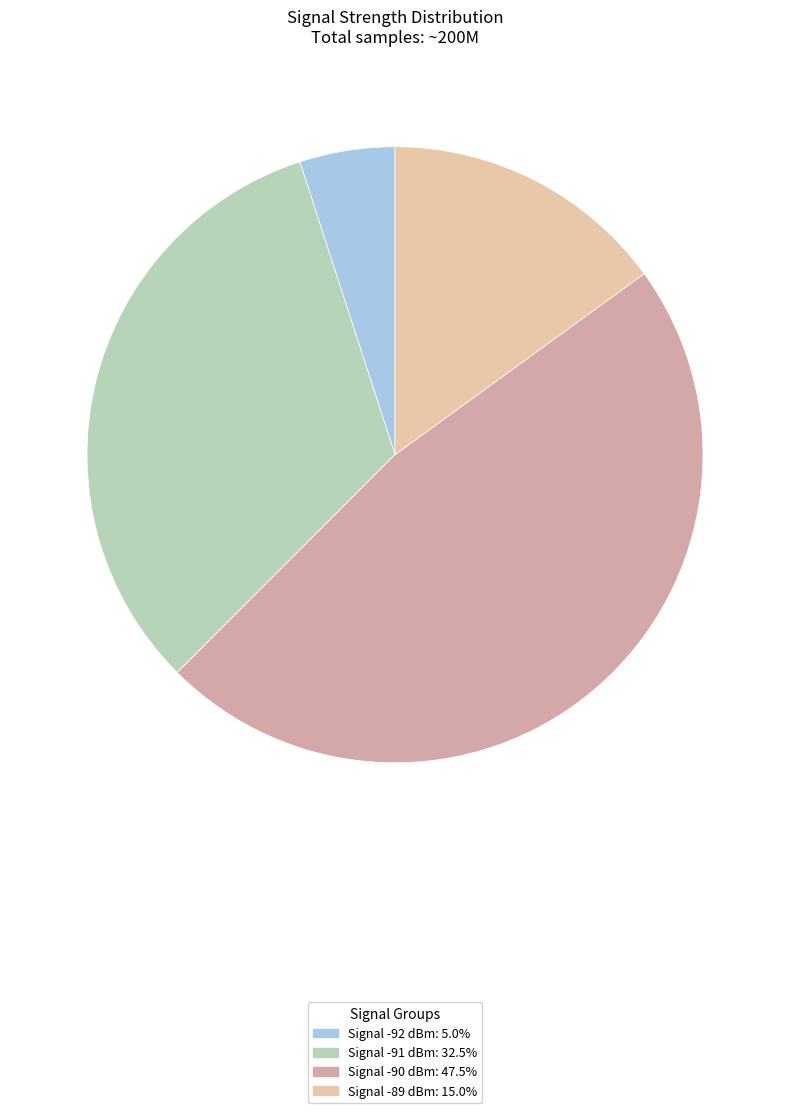

Which slice is the largest?

2